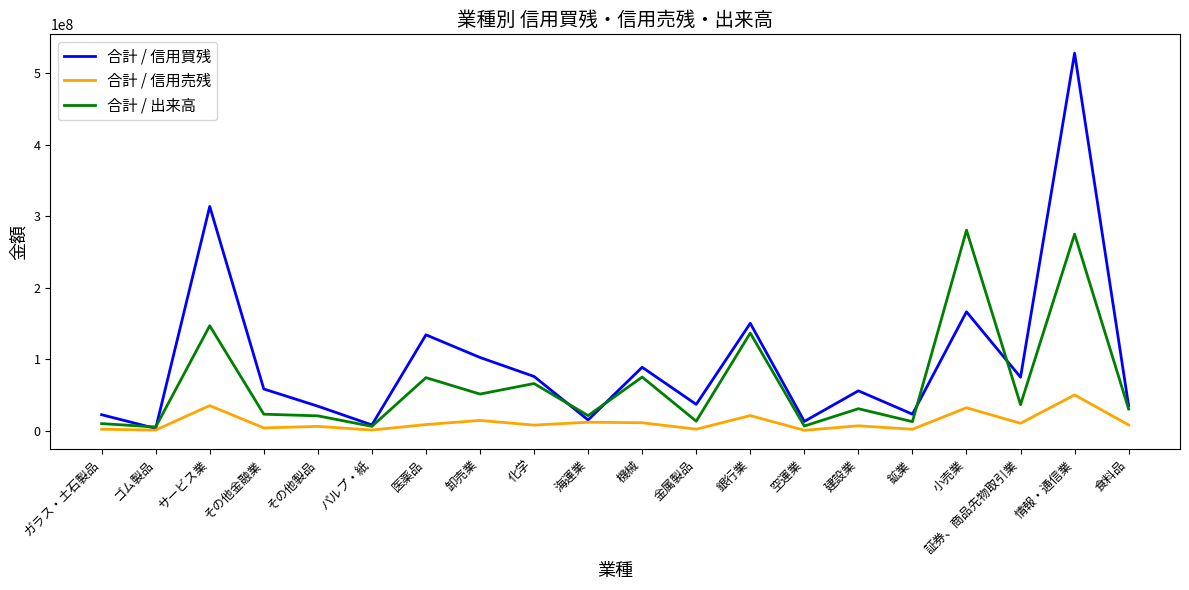

What is the sum of all 合計 / 信用買残 values?

1940156000